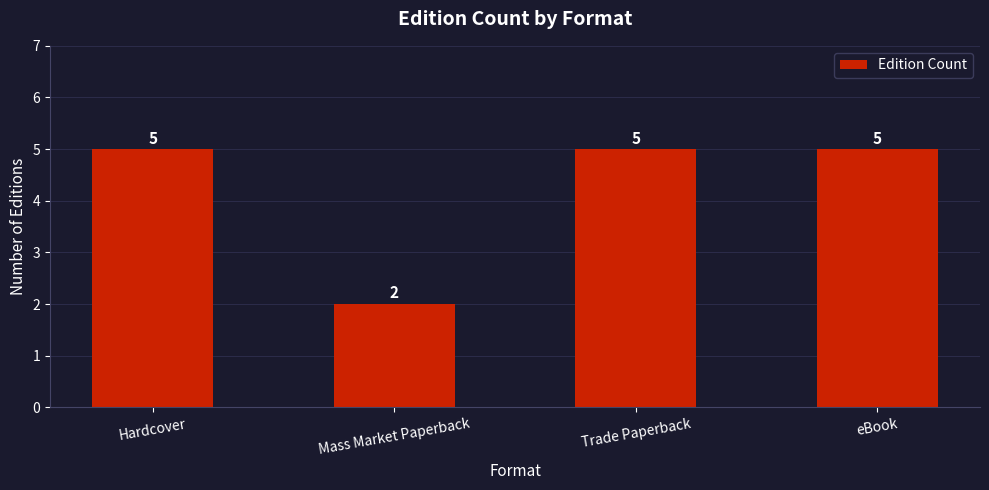

What is the sum of the values at Trade Paperback and eBook?

10